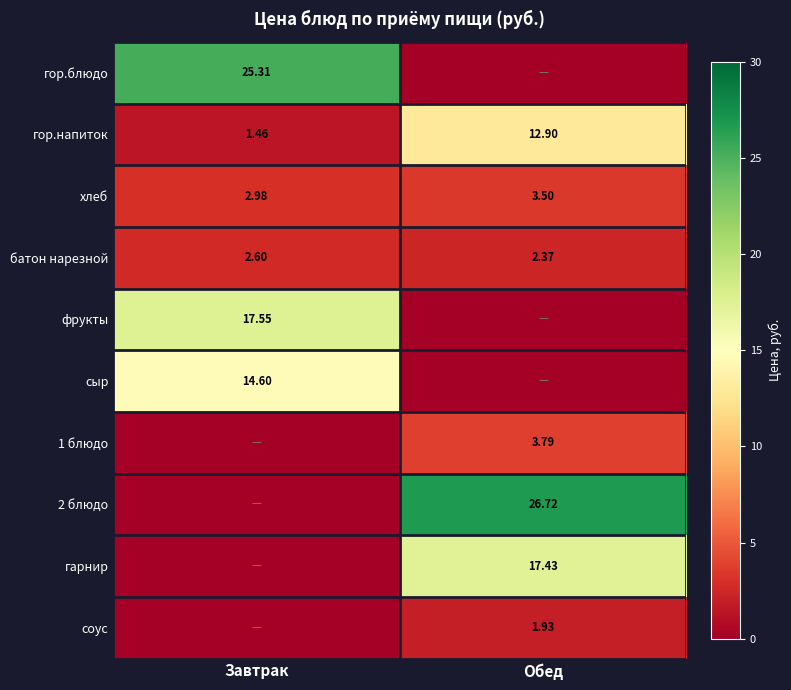

Rank the categories by гор.напиток value from highest to lowest.

Обед, Завтрак